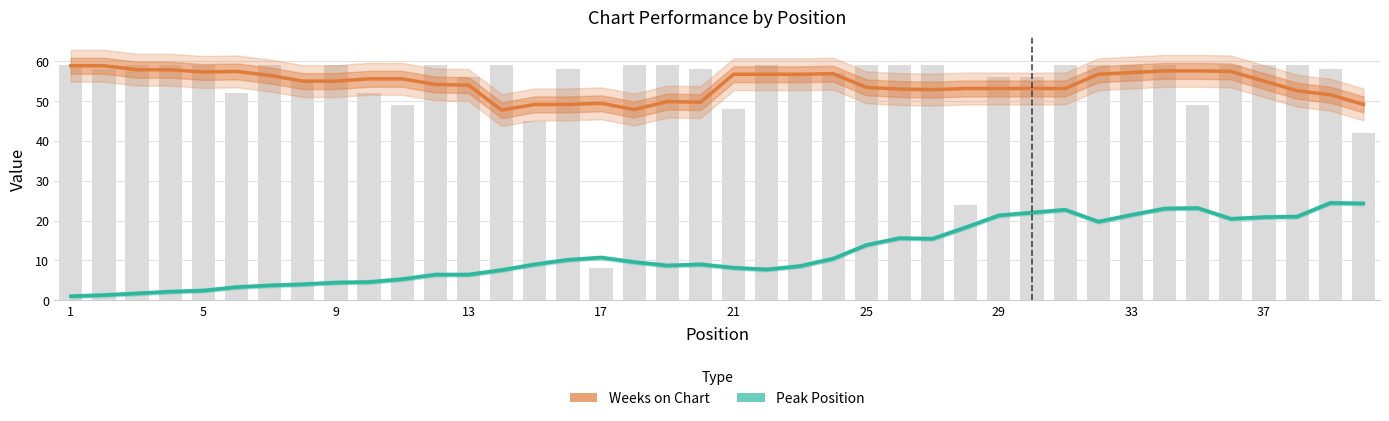

What is the highest value of the Peak Position series?

24.4